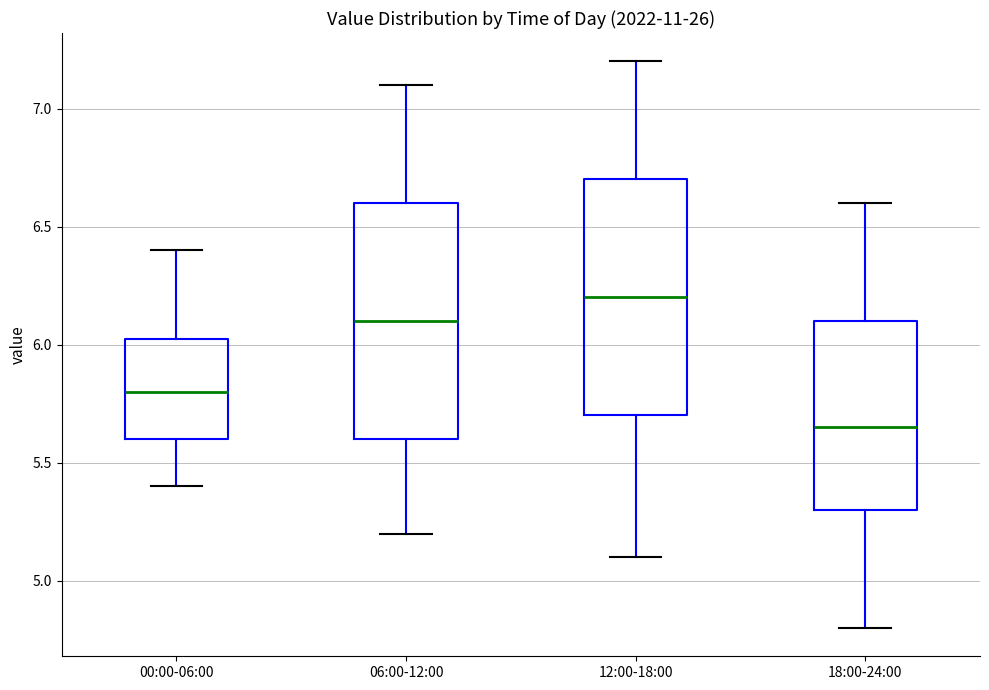

Reading left to right, transcribe this box plot: for each box, give where its median line is, the range the box spans, and where its two whiskers end, as read against the y-axis. The values are not printed on the chart, so give them approximately, as read against the axis.

00:00-06:00: median 5.80, box 5.60 to 6.05, whiskers 5.40 to 6.40
06:00-12:00: median 6.10, box 5.60 to 6.60, whiskers 5.20 to 7.10
12:00-18:00: median 6.20, box 5.70 to 6.70, whiskers 5.10 to 7.20
18:00-24:00: median 5.65, box 5.30 to 6.10, whiskers 4.80 to 6.60